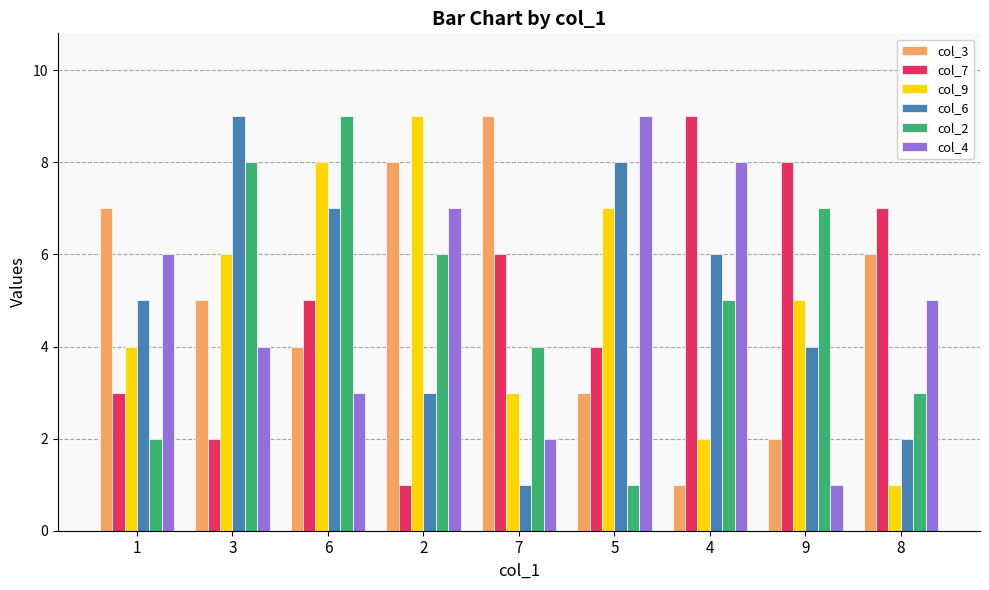

True or false: col_9 has a value of 9 at 2.

True